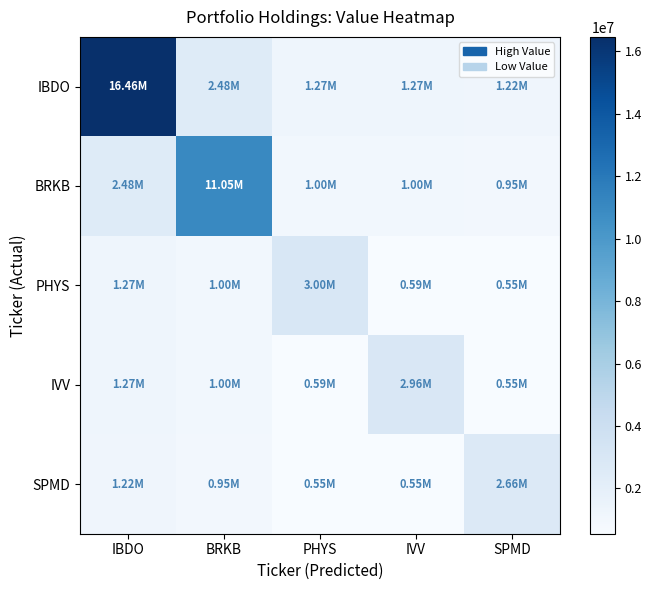

Reading right to left, what are all the values shown in this chart?

IBDO: SPMD=1222793.9	IVV=1266565.1	PHYS=1272733.1	BRKB=2480430.6	IBDO=16462461.0
BRKB: SPMD=952106.6	IVV=995877.8	PHYS=1002045.8	BRKB=11048717.0	IBDO=2480430.6
PHYS: SPMD=549540.8	IVV=593312.0	PHYS=2997400.0	BRKB=1002045.8	IBDO=1272733.1
IVV: SPMD=547484.8	IVV=2956280.0	PHYS=593312.0	BRKB=995877.8	IBDO=1266565.1
SPMD: SPMD=2664472.0	IVV=547484.8	PHYS=549540.8	BRKB=952106.6	IBDO=1222793.9